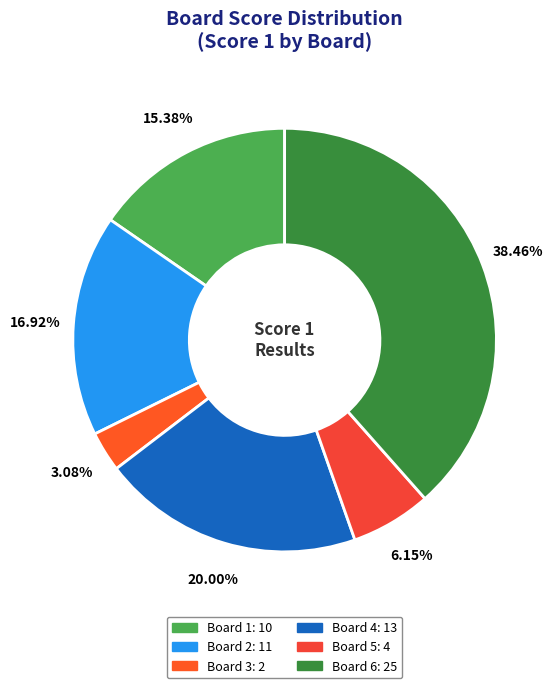

Combined, what portion of the pie is Board 2 and Board 1?

32.3%